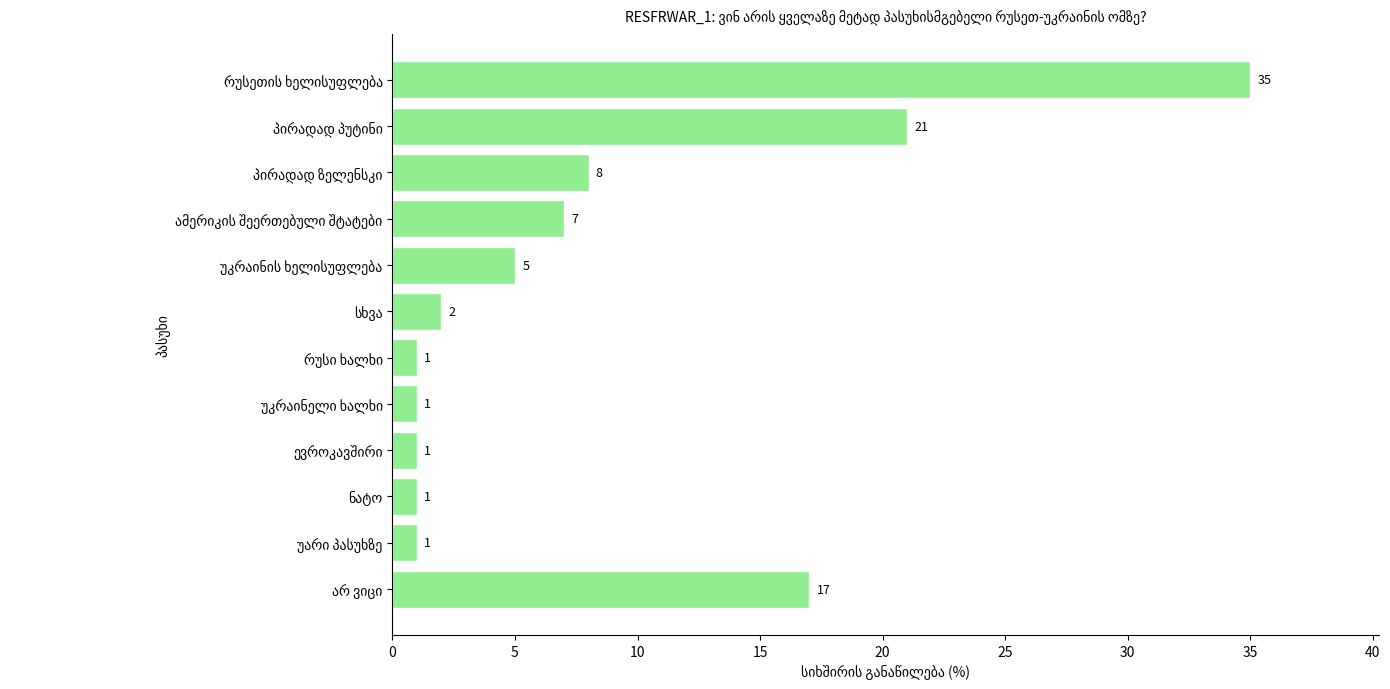

What is the difference between the maximum and minimum values?

34